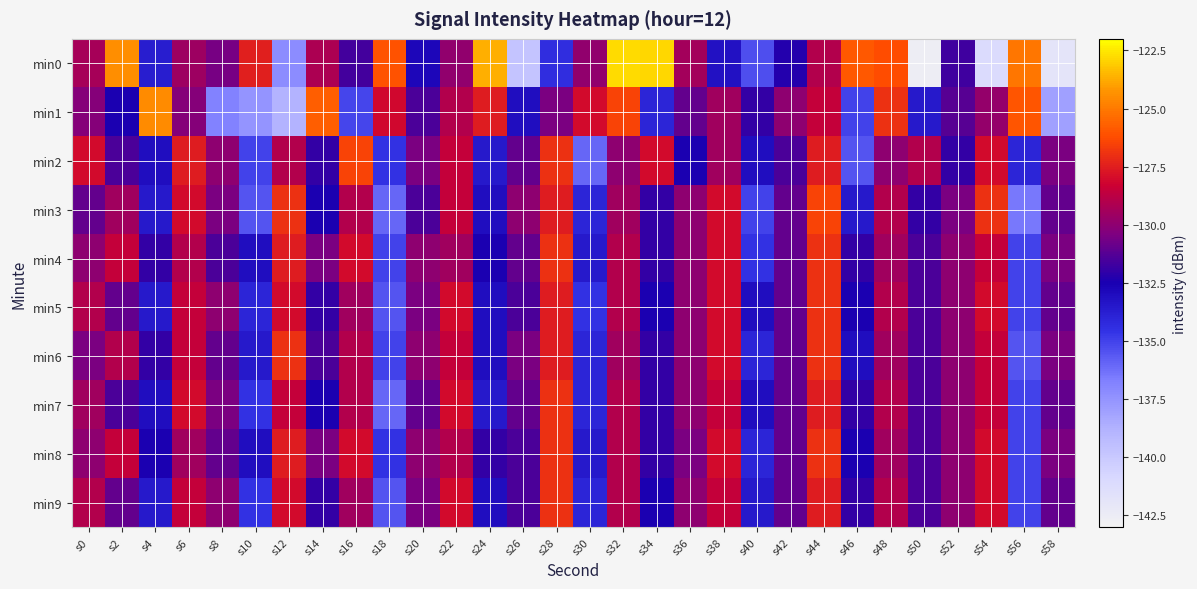

At which category does the chart reach its peak across all series?

s32